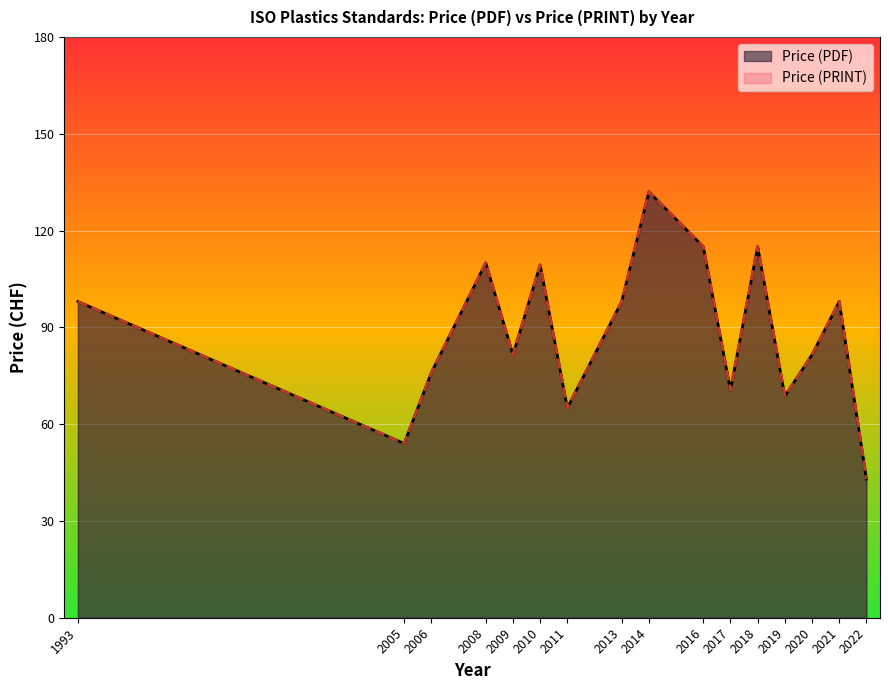

Rank the series at 2016 from highest to lowest value.

Price (PDF), Price (PRINT)